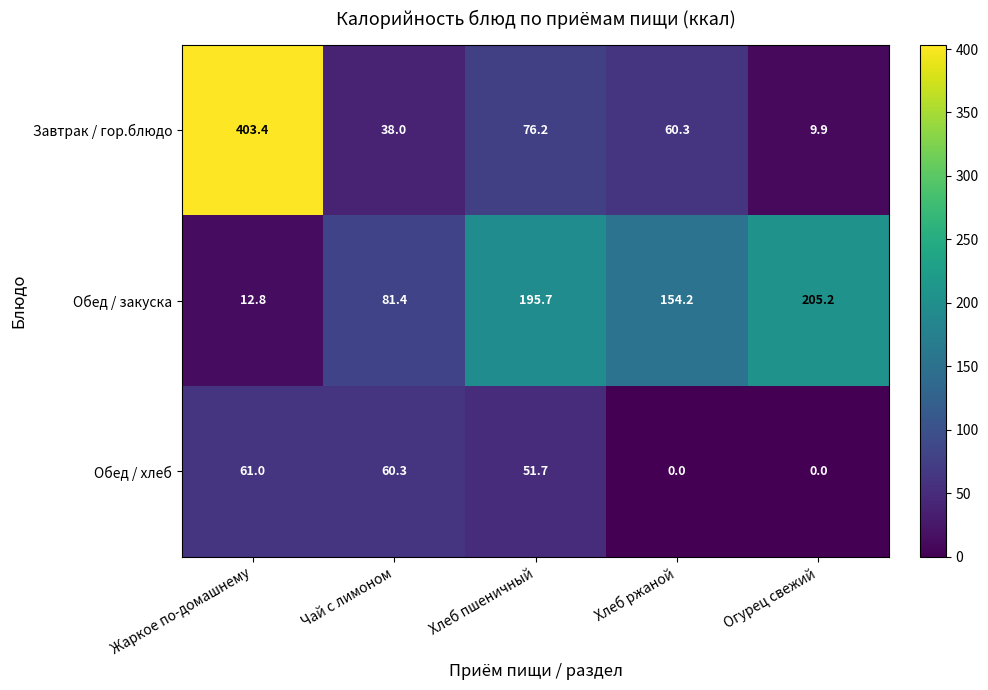

Reading right to left, extract all data points from this chart.

Завтрак / гор.блюдо: 9.9	60.3	76.2	38.0	403.4
Обед / закуска: 205.2	154.2	195.7	81.4	12.8
Обед / хлеб: 0.0	0.0	51.7	60.3	61.0